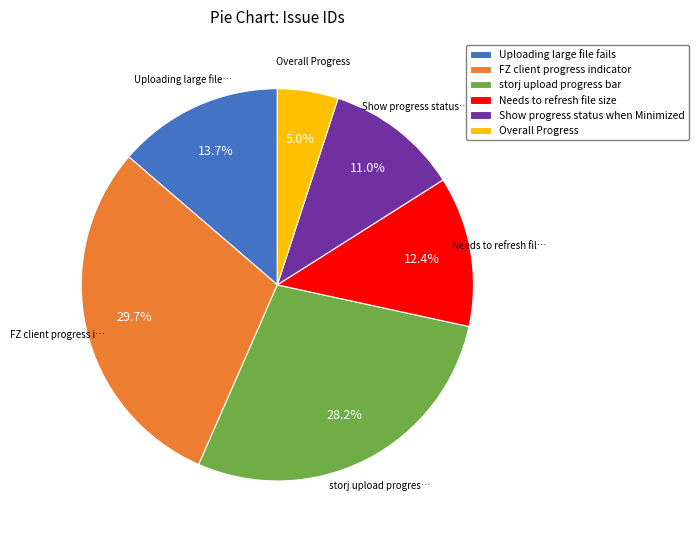

To the nearest percent, what is the combined percentage of Overall Progress and Uploading large file fails?

19%